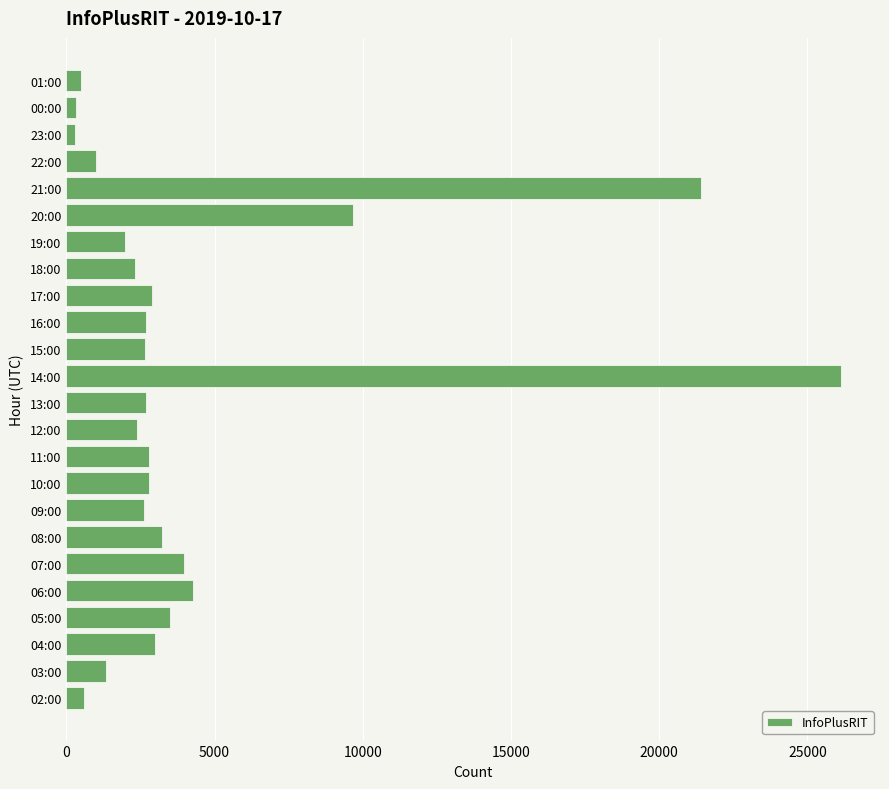

Where is the data nearest to the value 13209?

20:00